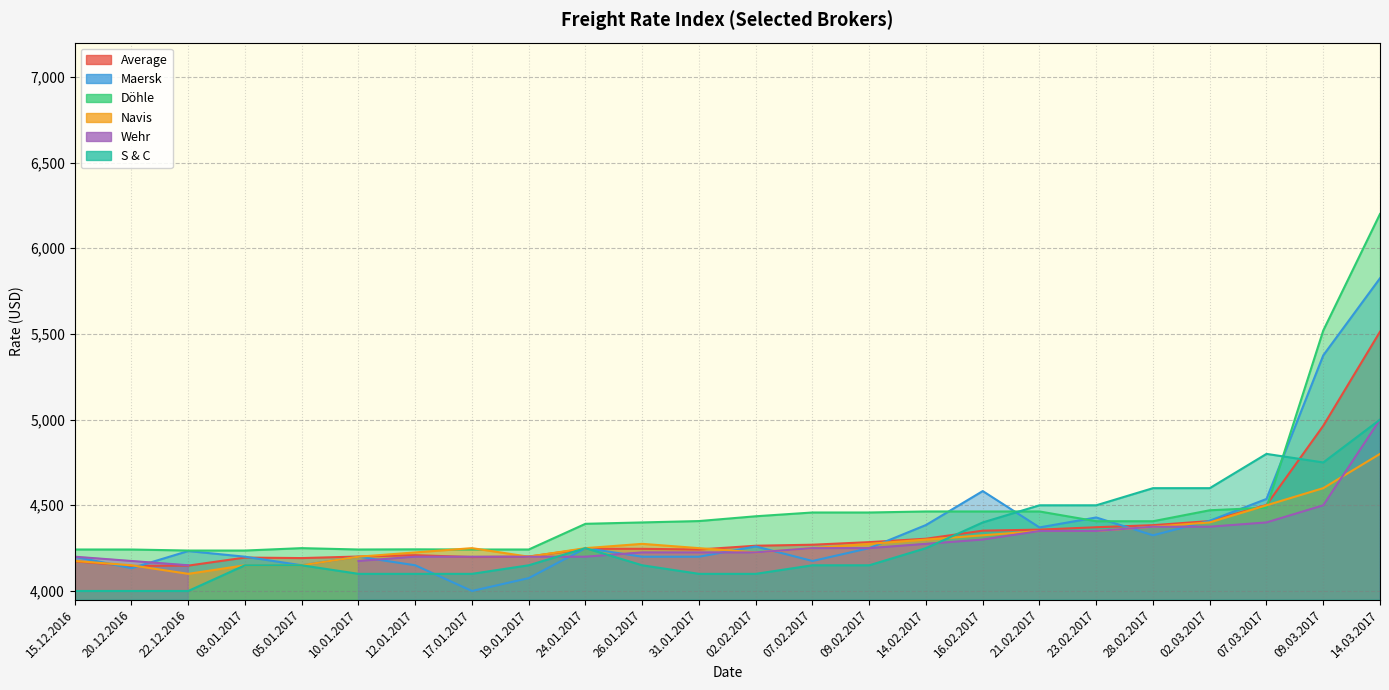

The S & C series shows 7144 at 15.12.2016. True or false?

False